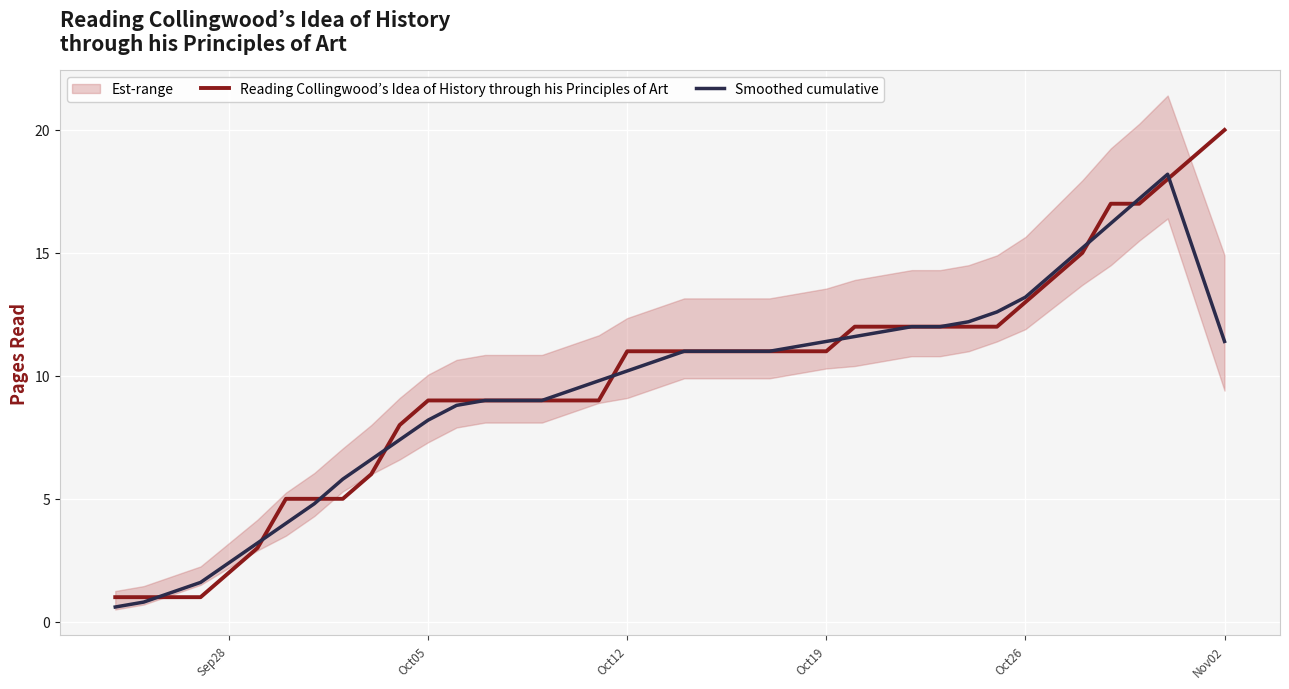

The Reading Collingwood’s Idea of History through his Principles of Art series shows 9.0 at Oct05. True or false?

True